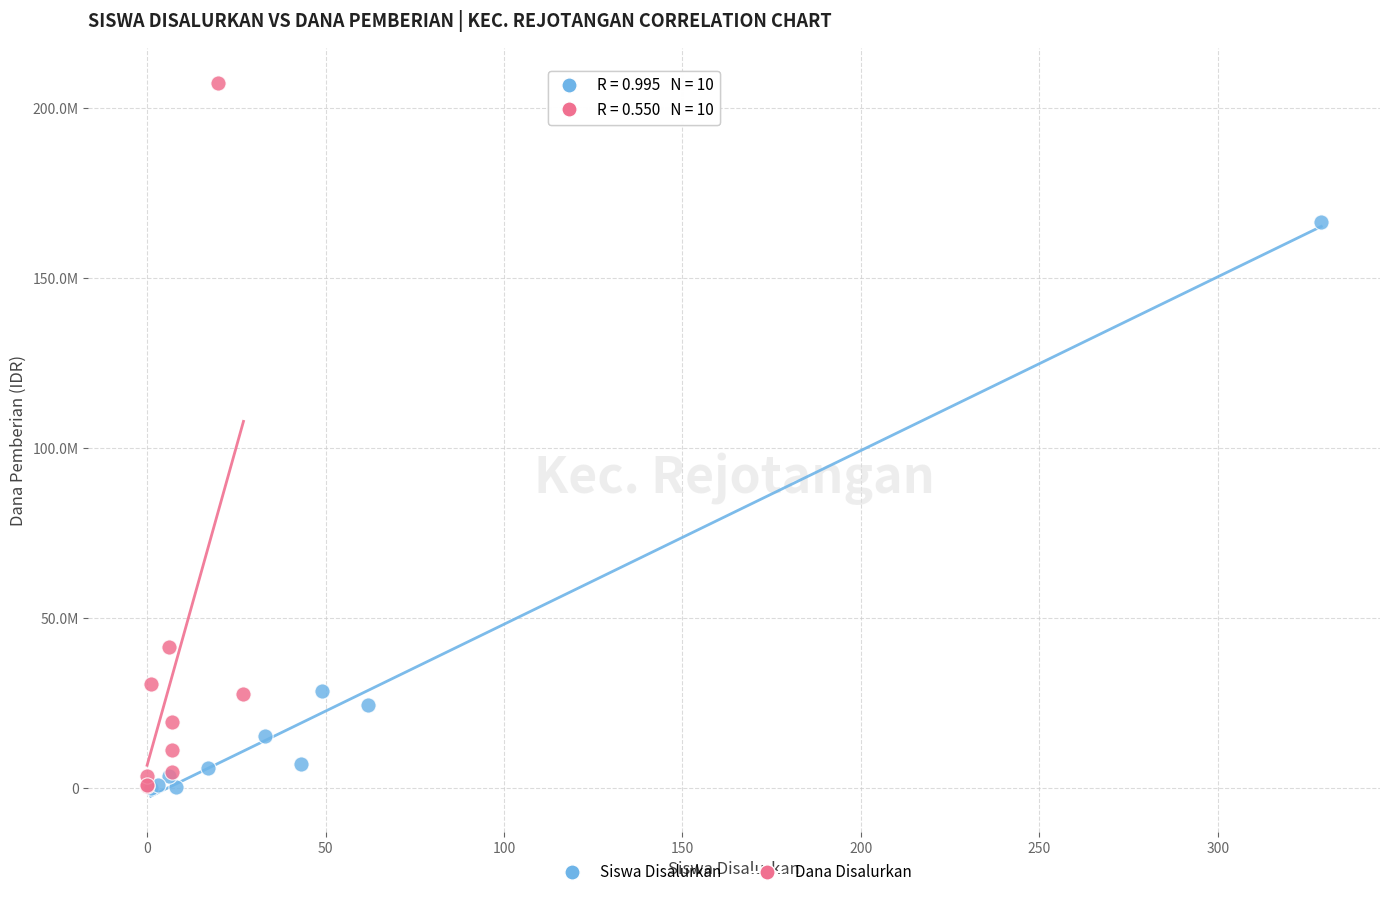

What are all the series names shown in the legend?

Siswa Disalurkan, Dana Disalurkan